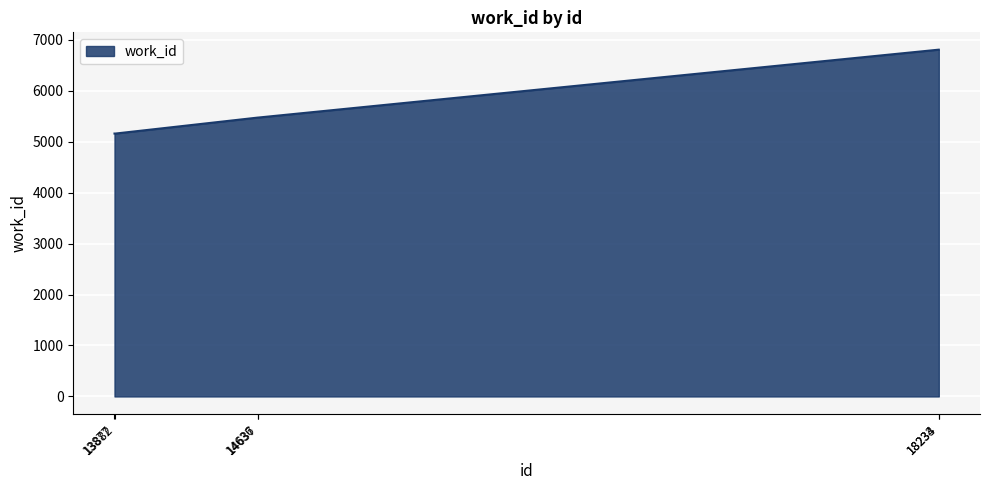

Count the values in the range 5159 to 6805.

6